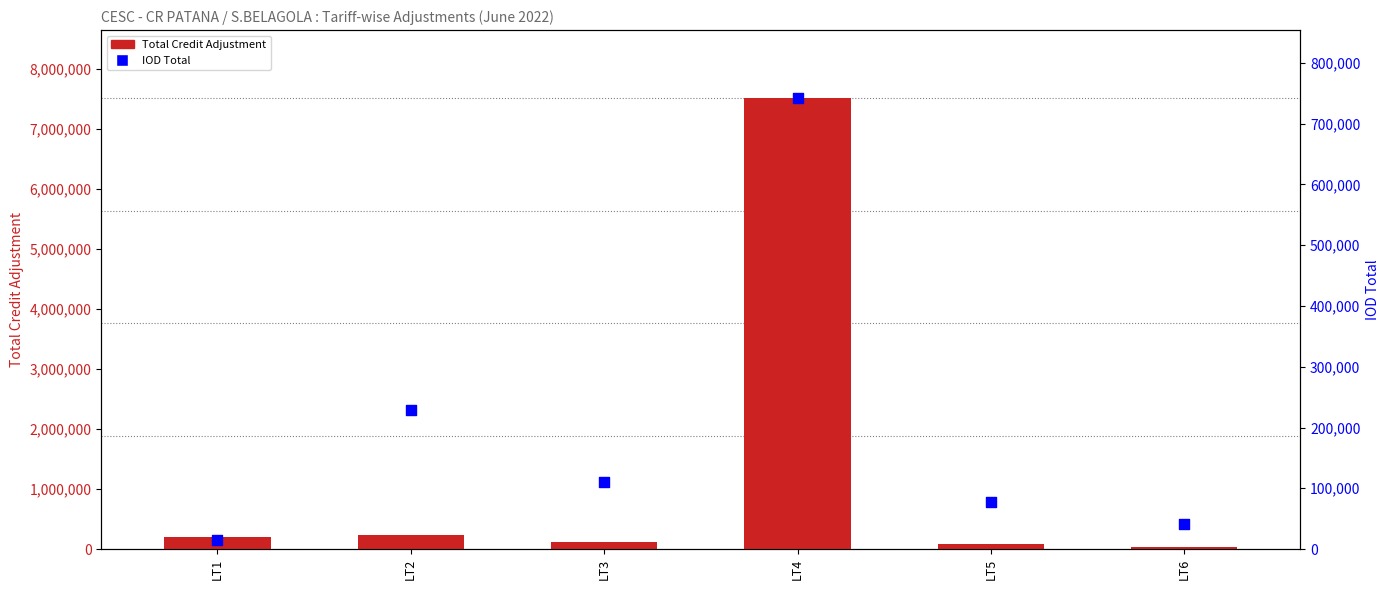

Which series has the largest total across all categories?

Total Credit Adjustment